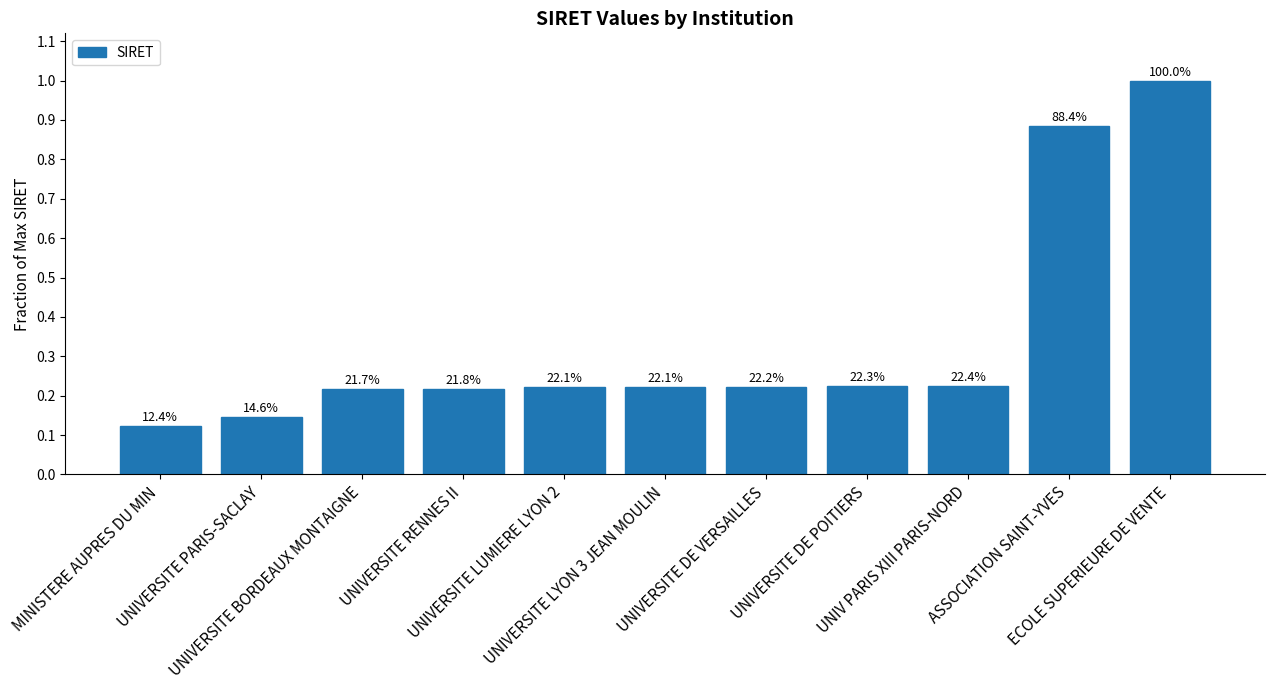

Does the chart contain any negative values?

No